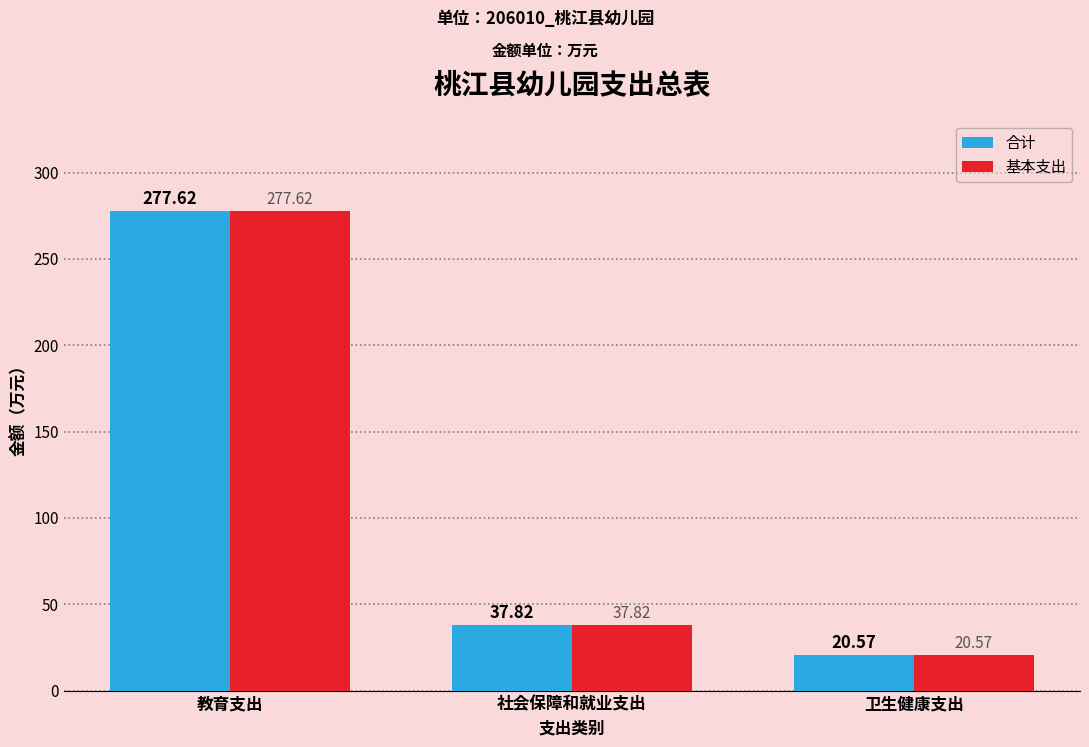

What is the label of the 1st bar from the right?

卫生健康支出